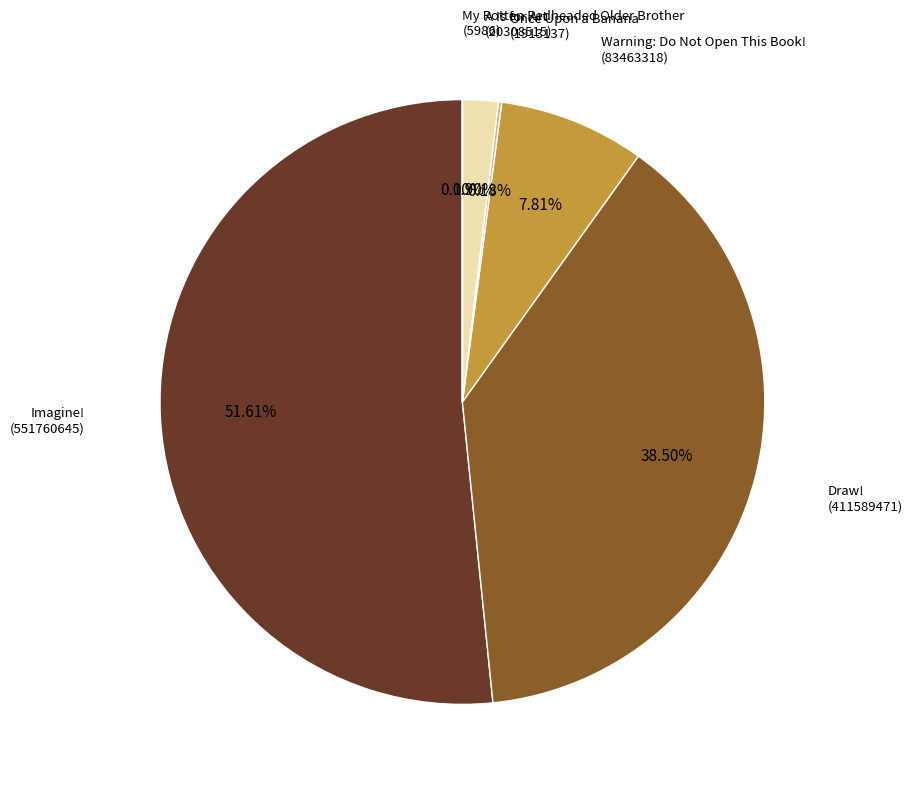

What is the largest slice in the pie chart?

Imagine!